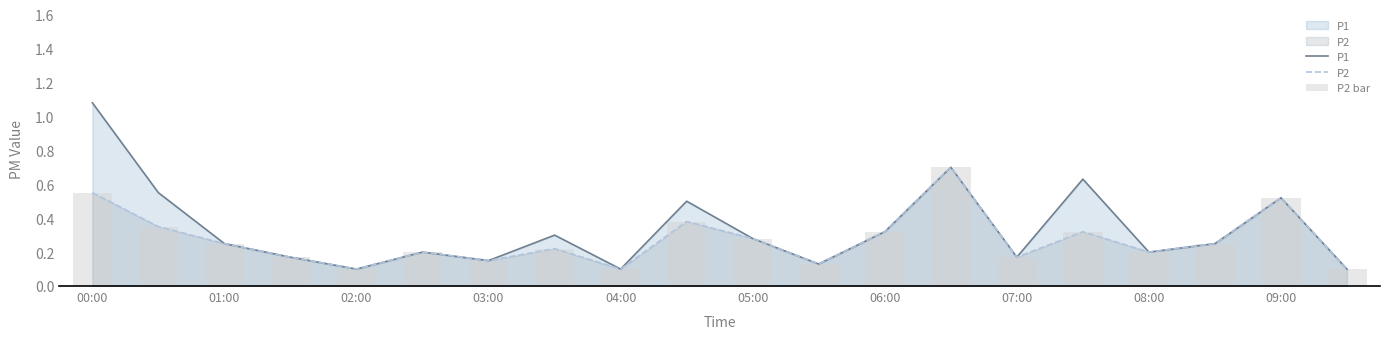

Count the P2 bar values in the range 0 to 1.

20